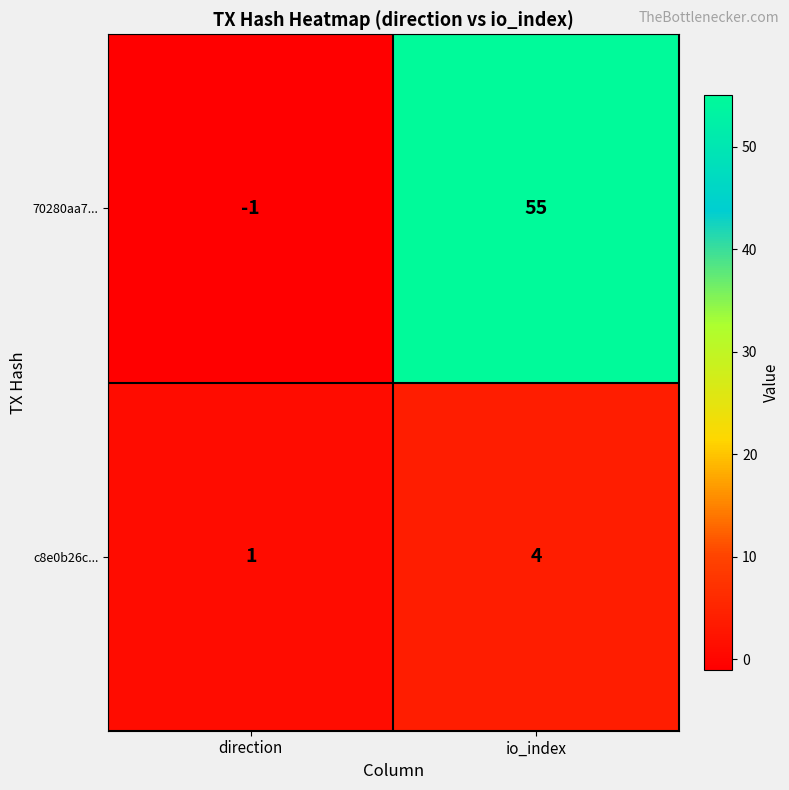

How many data points does each series have?

2